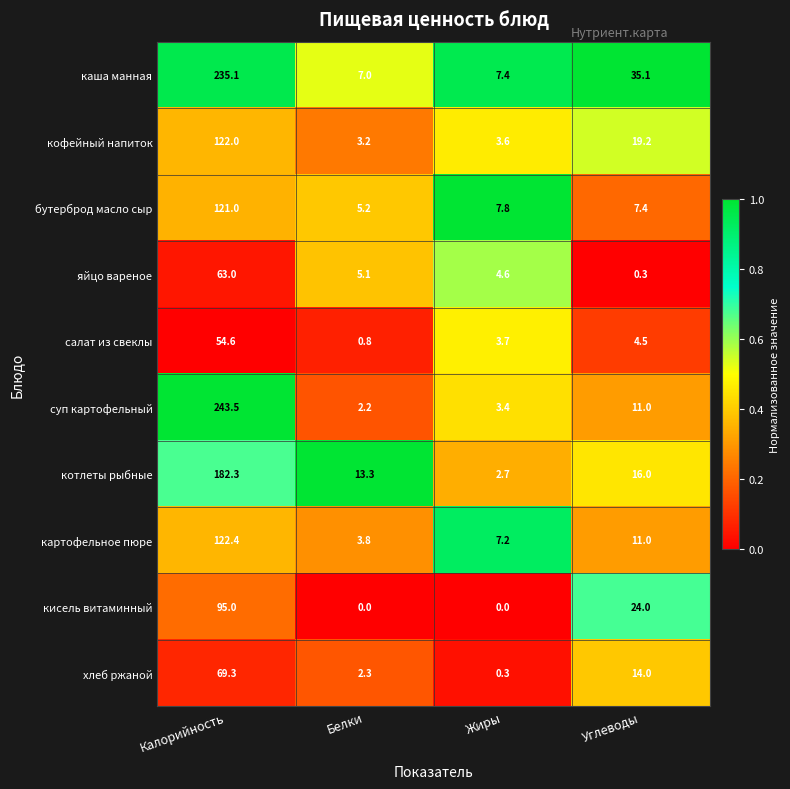

Rank the series by their maximum value, from highest to lowest.

суп картофельный, каша манная, котлеты рыбные, картофельное пюре, кофейный напиток, бутерброд масло сыр, кисель витаминный, хлеб ржаной, яйцо вареное, салат из свеклы